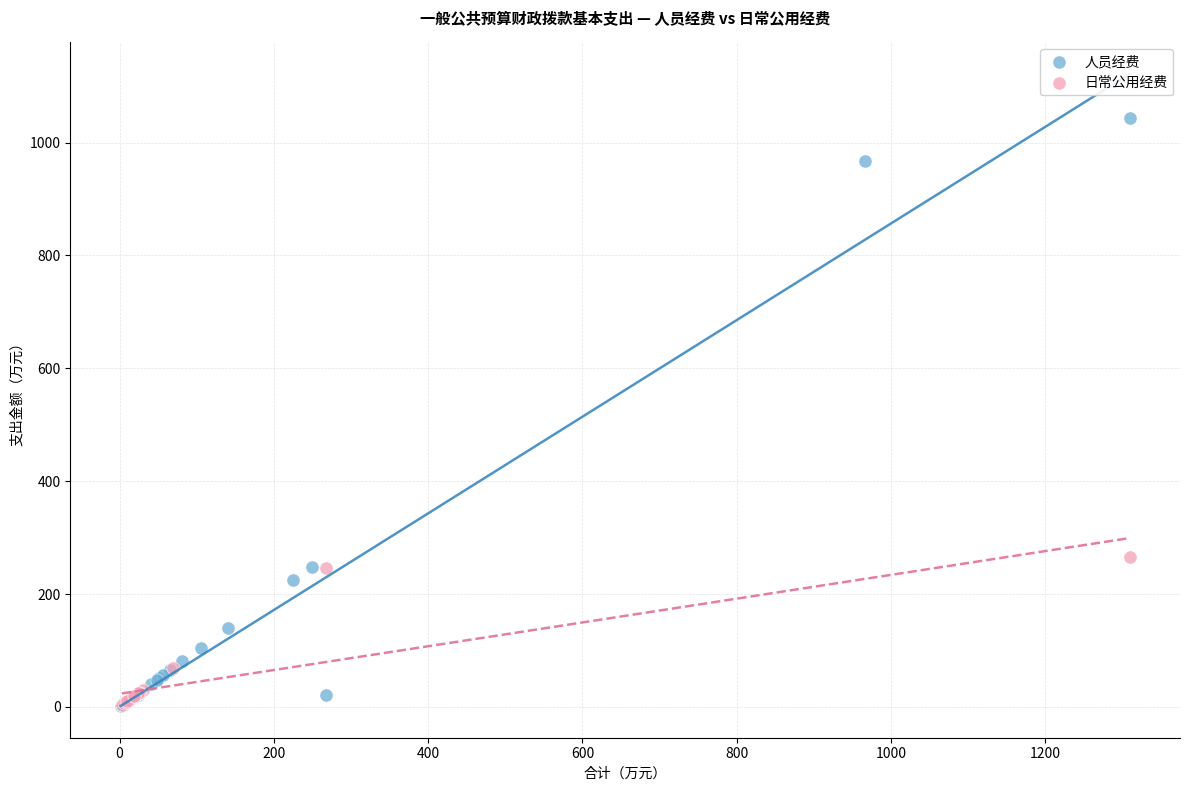

Which series has the largest Y range (max minus min)?

人员经费